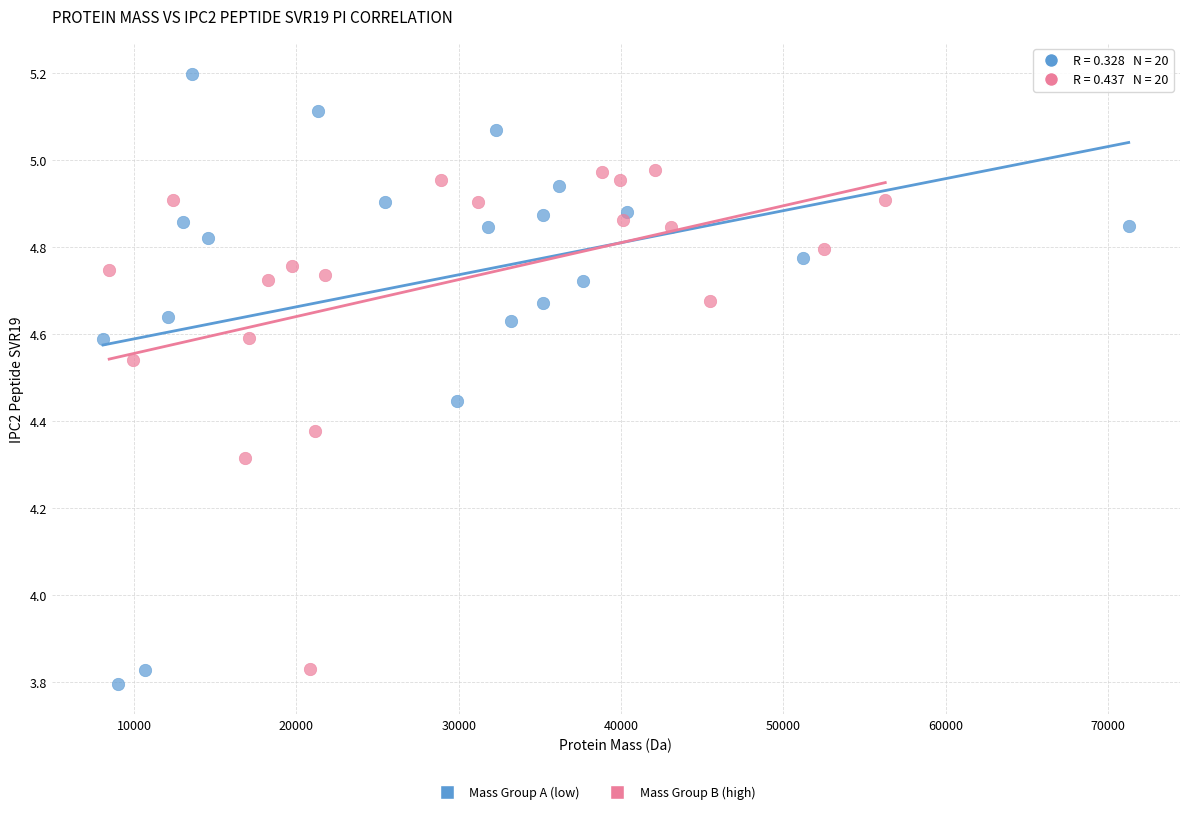

Which series reaches the minimum Y coordinate?

Mass Group A (low)